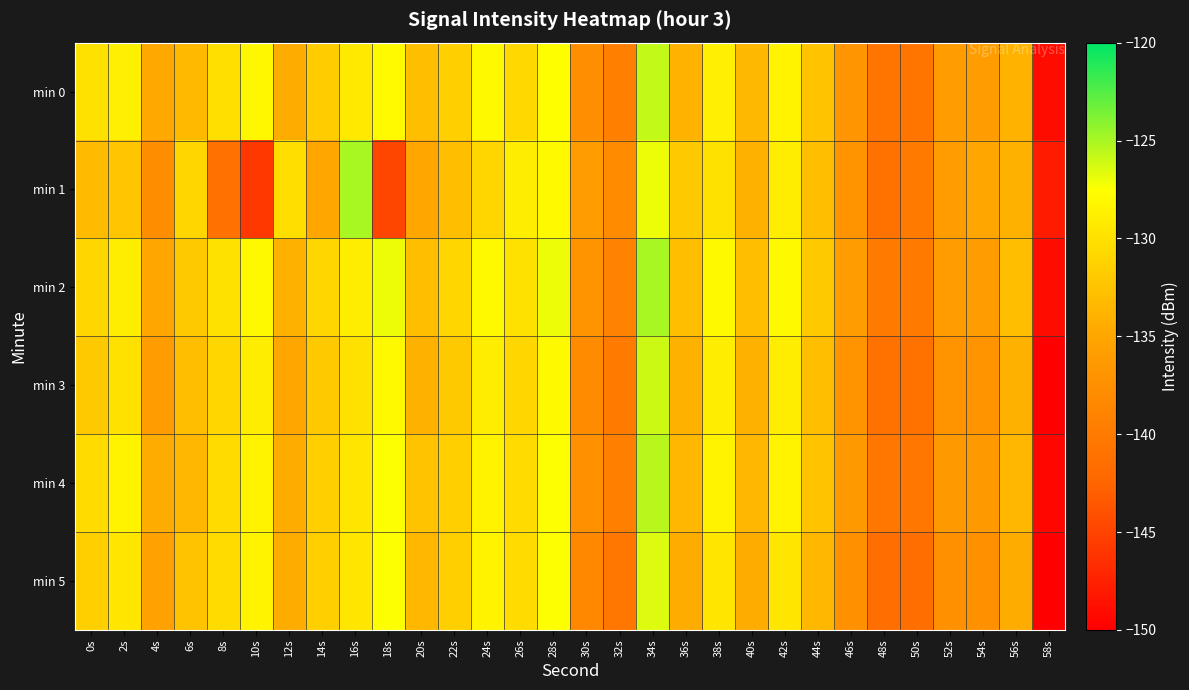

Reading left to right, what are all the values shown in this chart?

min 0: 0s=-130.0	2s=-128.9	4s=-134.7	6s=-133.3	8s=-130.1	10s=-128.1	12s=-134.5	14s=-131.7	16s=-129.3	18s=-127.9	20s=-132.8	22s=-131.5	24s=-128.1	26s=-130.8	28s=-127.5	30s=-137.8	32s=-139.5	34s=-125.9	36s=-133.9	38s=-128.9	40s=-133.4	42s=-128.5	44s=-132.5	46s=-137.0	48s=-140.7	50s=-140.7	52s=-136.1	54s=-136.0	56s=-133.8	58s=-149.0
min 1: 0s=-133.2	2s=-132.3	4s=-137.9	6s=-130.9	8s=-141.1	10s=-145.8	12s=-130.3	14s=-135.0	16s=-125.0	18s=-144.8	20s=-135.0	22s=-133.0	24s=-131.0	26s=-129.0	28s=-128.0	30s=-136.0	32s=-138.0	34s=-127.0	36s=-132.0	38s=-130.0	40s=-134.0	42s=-129.0	44s=-133.0	46s=-137.0	48s=-141.0	50s=-140.0	52s=-136.0	54s=-135.0	56s=-134.0	58s=-148.0
min 2: 0s=-131.0	2s=-129.0	4s=-135.0	6s=-132.0	8s=-130.0	10s=-128.0	12s=-134.0	14s=-131.0	16s=-129.0	18s=-127.0	20s=-133.0	22s=-131.0	24s=-128.0	26s=-130.0	28s=-127.0	30s=-137.0	32s=-139.0	34s=-125.0	36s=-133.0	38s=-128.0	40s=-133.0	42s=-128.0	44s=-132.0	46s=-136.0	48s=-140.0	50s=-140.0	52s=-136.0	54s=-136.0	56s=-133.0	58s=-149.0
min 3: 0s=-132.0	2s=-130.0	4s=-136.0	6s=-133.0	8s=-131.0	10s=-129.0	12s=-135.0	14s=-132.0	16s=-130.0	18s=-128.0	20s=-134.0	22s=-132.0	24s=-129.0	26s=-131.0	28s=-128.0	30s=-138.0	32s=-140.0	34s=-126.0	36s=-134.0	38s=-129.0	40s=-134.0	42s=-129.0	44s=-133.0	46s=-137.0	48s=-141.0	50s=-141.0	52s=-137.0	54s=-137.0	56s=-134.0	58s=-150.0
min 4: 0s=-130.5	2s=-128.5	4s=-134.5	6s=-133.5	8s=-130.5	10s=-128.5	12s=-134.5	14s=-131.5	16s=-129.5	18s=-127.5	20s=-132.5	22s=-131.5	24s=-128.5	26s=-130.5	28s=-127.5	30s=-137.5	32s=-139.5	34s=-125.5	36s=-133.5	38s=-128.5	40s=-133.5	42s=-128.5	44s=-132.5	46s=-136.5	48s=-140.5	50s=-140.5	52s=-136.5	54s=-136.5	56s=-133.5	58s=-149.5
min 5: 0s=-131.5	2s=-129.5	4s=-135.5	6s=-132.5	8s=-130.5	10s=-128.5	12s=-134.5	14s=-131.5	16s=-129.5	18s=-127.5	20s=-133.5	22s=-131.5	24s=-128.5	26s=-130.5	28s=-127.5	30s=-138.5	32s=-140.5	34s=-126.5	36s=-134.5	38s=-129.5	40s=-134.5	42s=-129.5	44s=-133.5	46s=-137.5	48s=-141.5	50s=-141.5	52s=-137.5	54s=-137.5	56s=-134.5	58s=-150.5